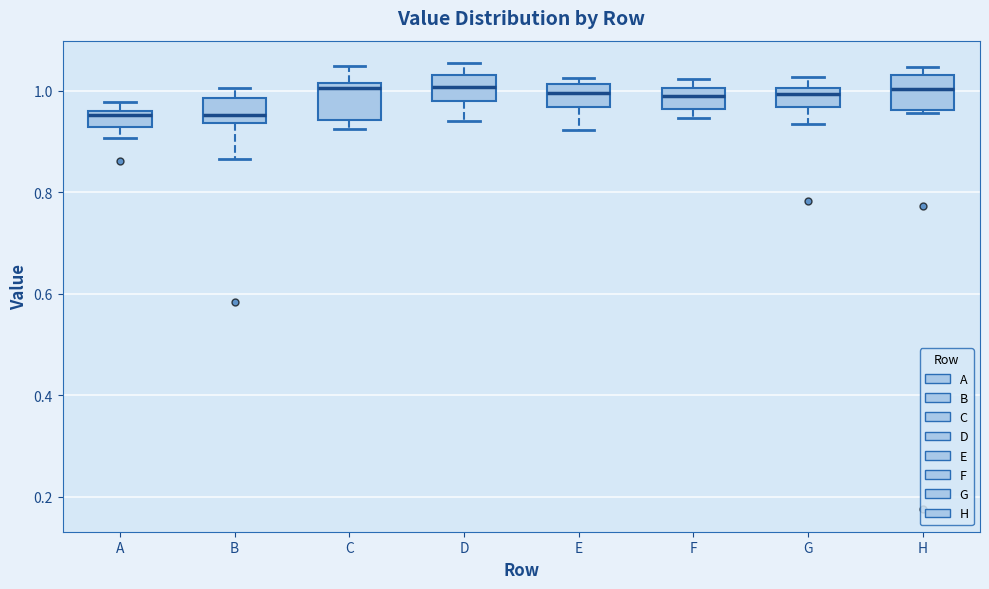

Reading left to right, read every box against the y-axis: the position of its median line, the range the box covers, and the ends of its whiskers. The values are not printed on the chart, so give them approximately, as read against the axis.

A: median 0.96 (just below the box's upper edge), box 0.92 to 0.96, whiskers 0.90 to 0.98
B: median 0.96, box 0.94 to 0.98, whiskers 0.86 to 1.00
C: median 1.00, box 0.94 to 1.02, whiskers 0.92 to 1.04
D: median 1.00, box 0.98 to 1.04, whiskers 0.94 to 1.06
E: median 1.00, box 0.96 to 1.02, whiskers 0.92 to 1.02 (just above the box's upper edge)
F: median 0.98, box 0.96 to 1.00, whiskers 0.94 to 1.02
G: median 1.00 (just below the box's upper edge), box 0.96 to 1.00, whiskers 0.94 to 1.02
H: median 1.00, box 0.96 to 1.04, whiskers 0.96 to 1.04 (just above the box's upper edge)